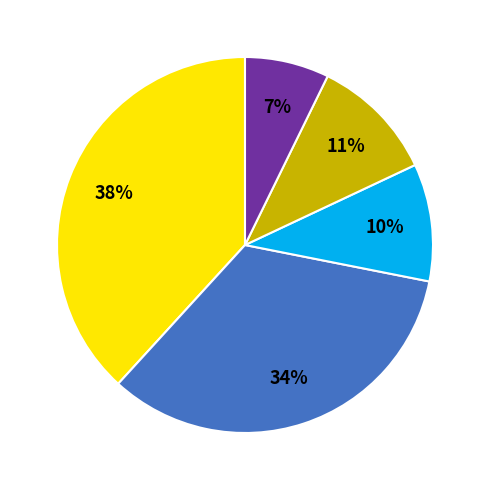

Does any single category account for the majority?

No